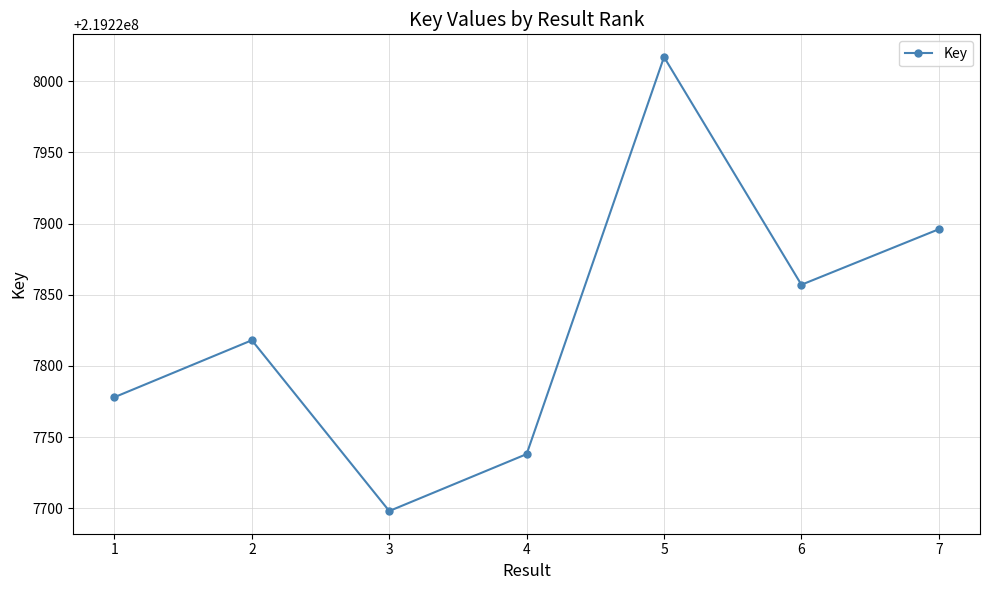

How many values are between 219227738 and 219227896?

5